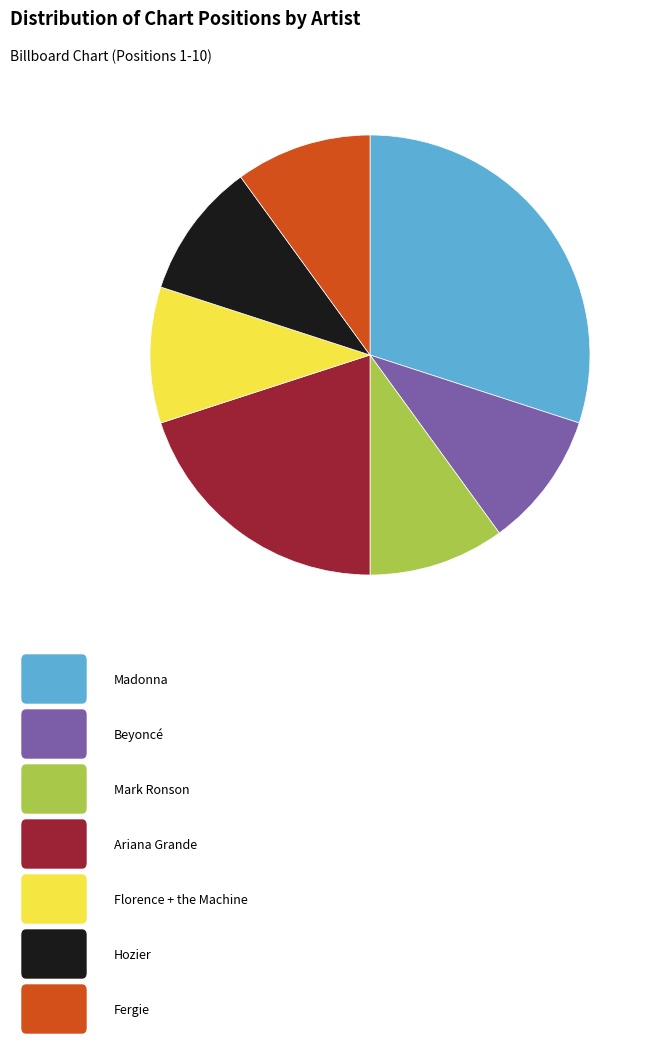

Is there any slice that represents more than half of the pie?

No